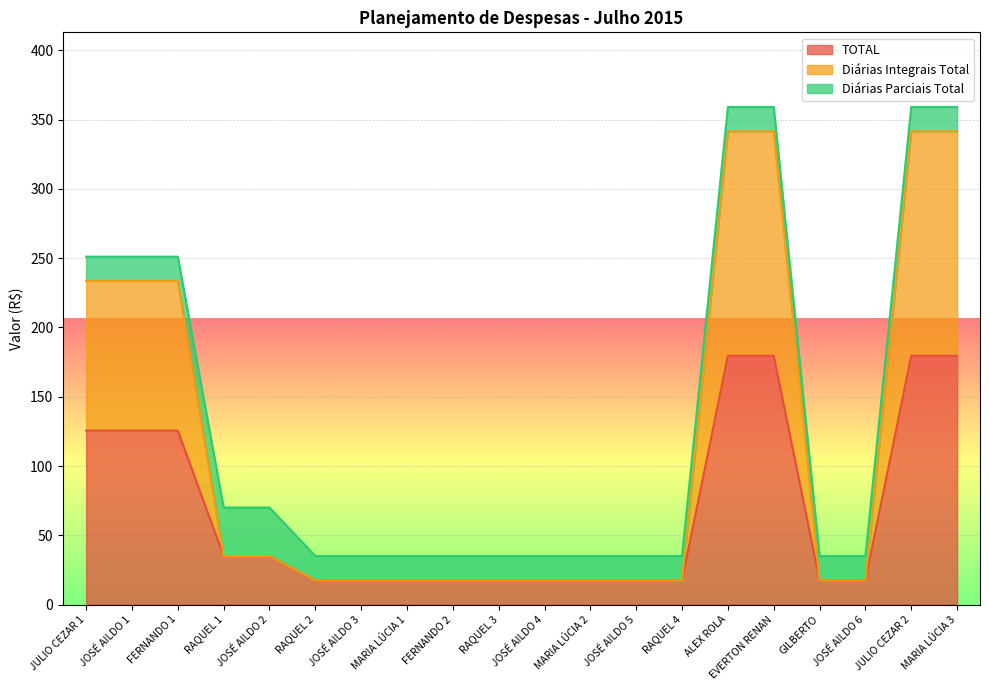

What is the highest value of the TOTAL series?

179.6